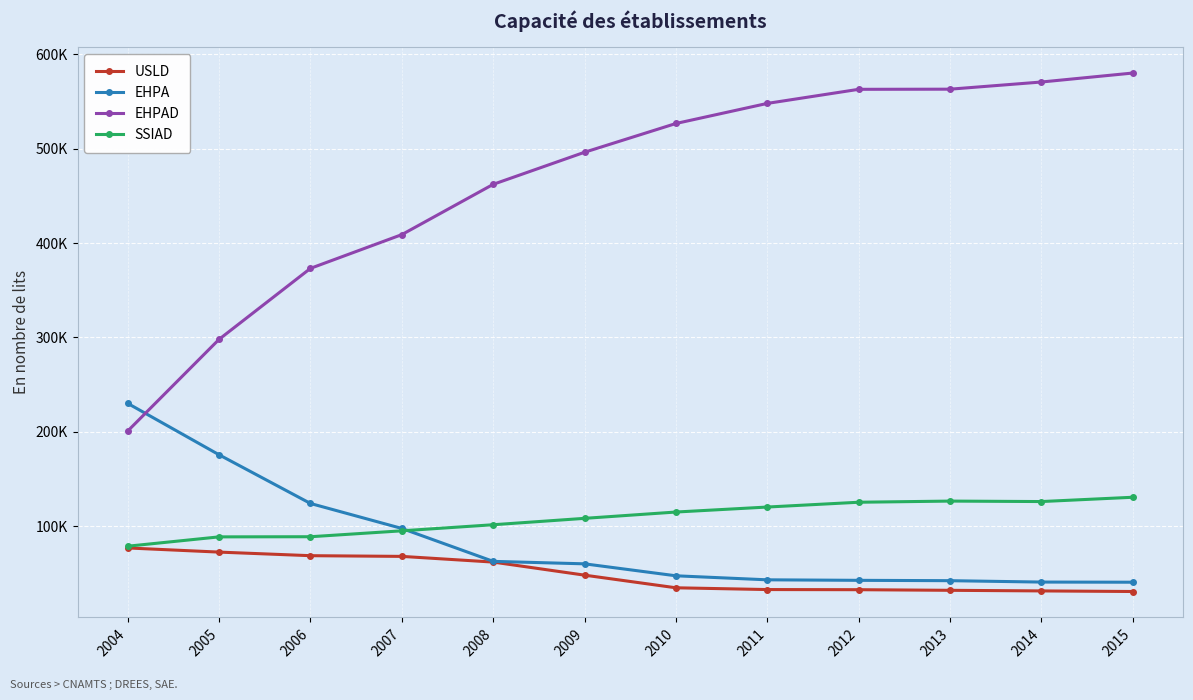

What is the difference between the highest and lowest values at 2015?

549548.3